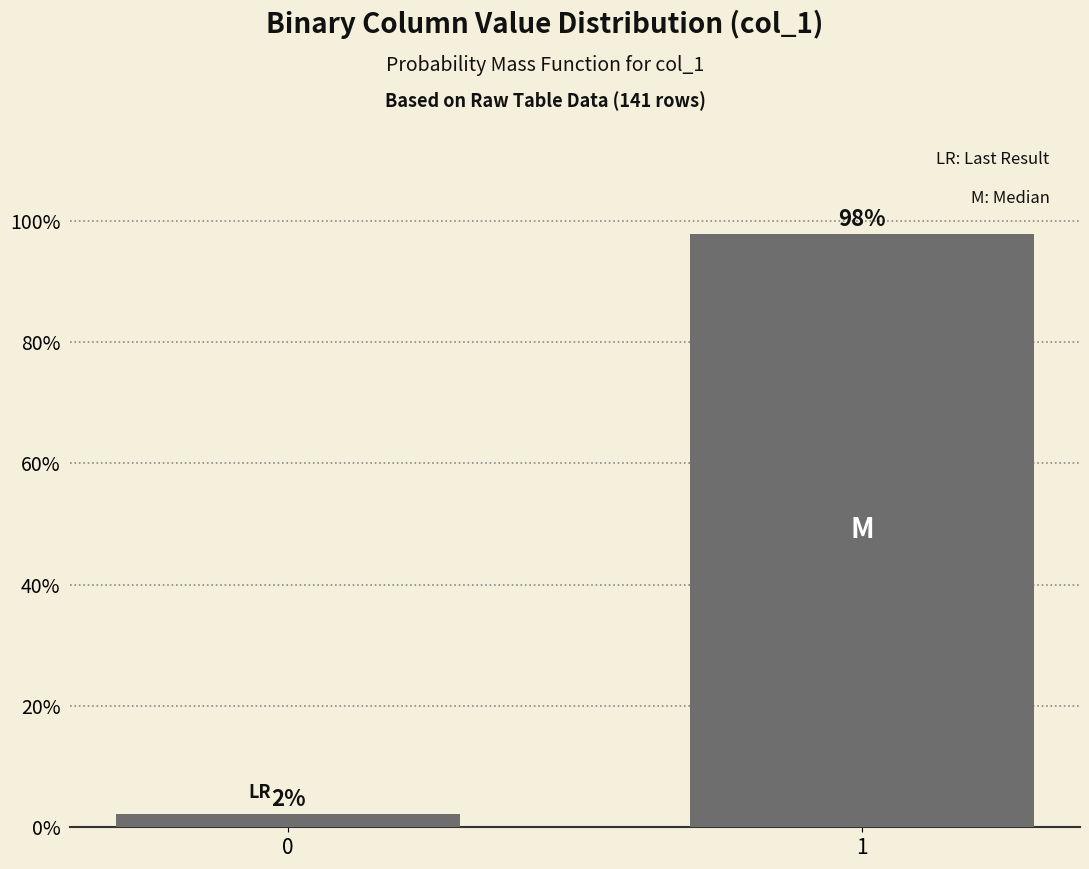

The chart shows a value of 45.3 at 1. True or false?

False